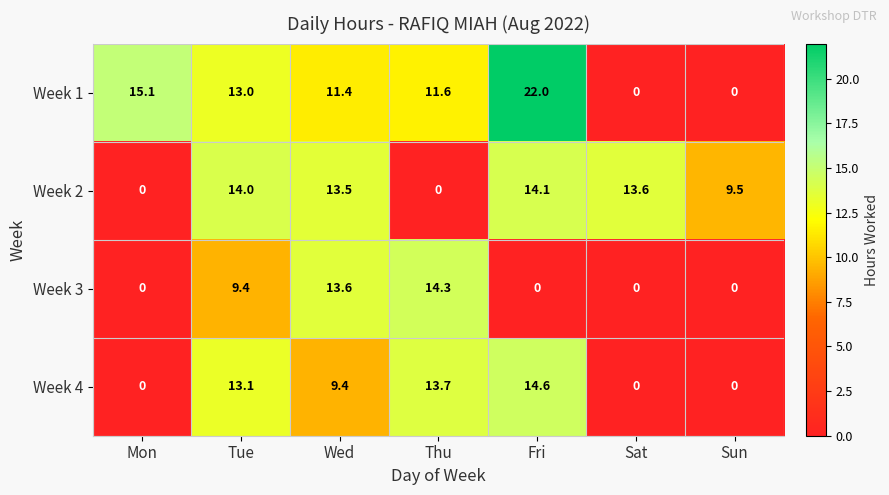

At how many categories does at least one series exceed 11?

6